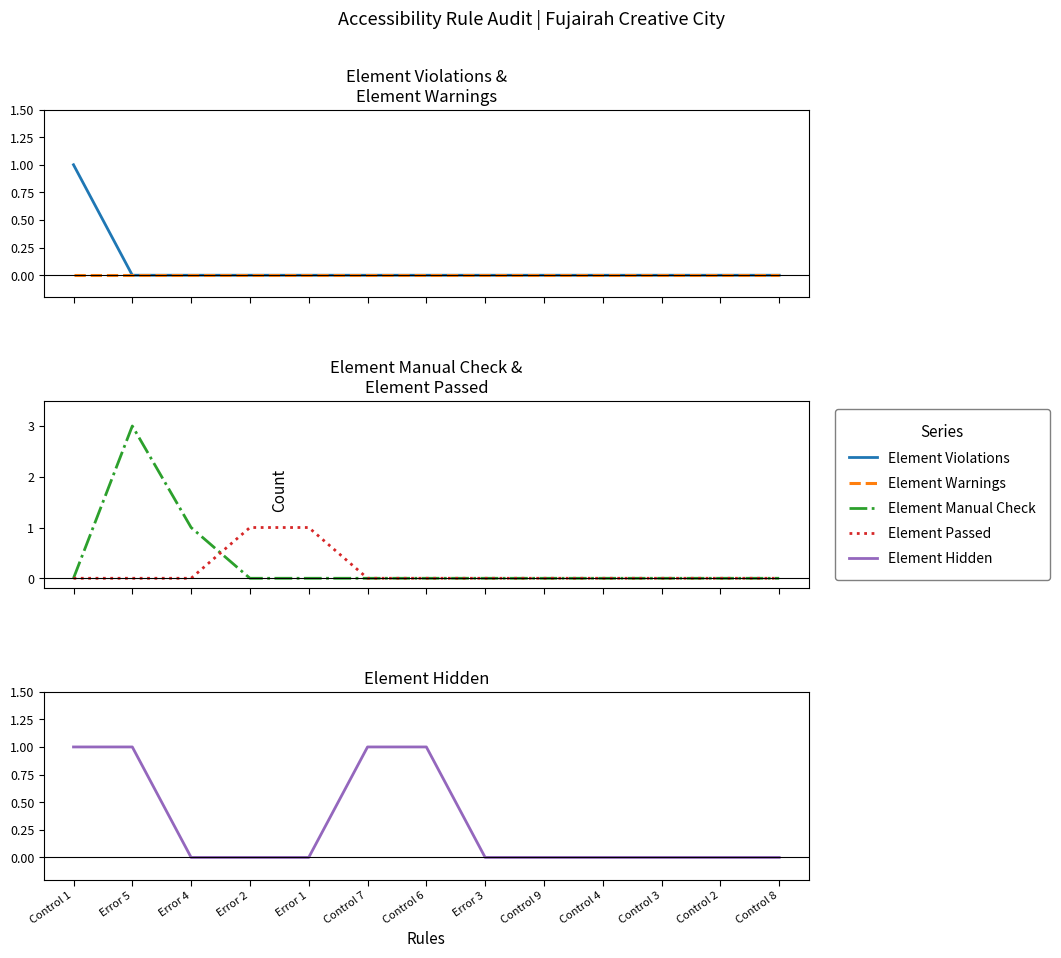

Which series has the largest total across all categories?

Element Manual Check